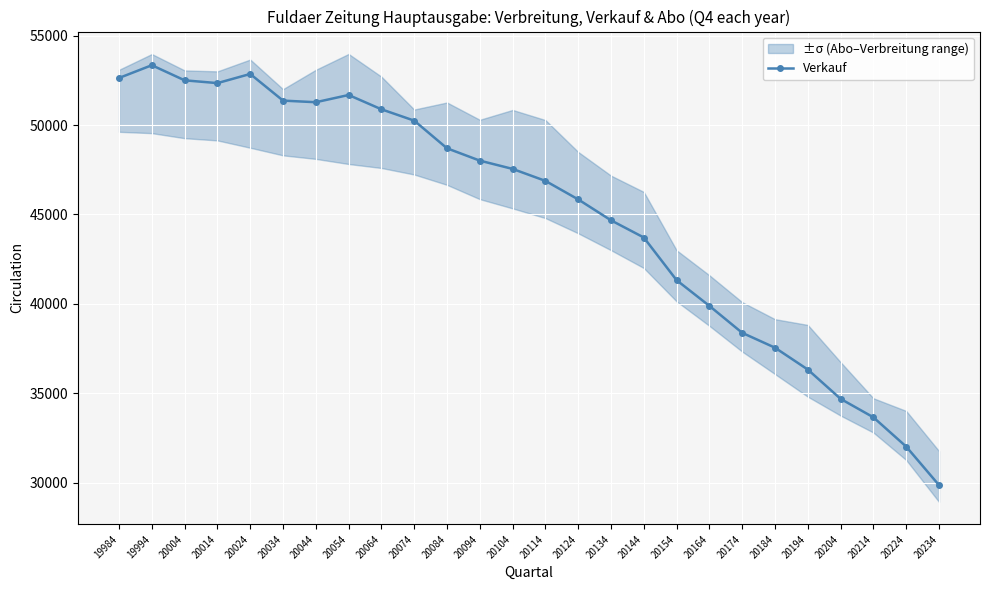

What is the greatest value displayed?

53344